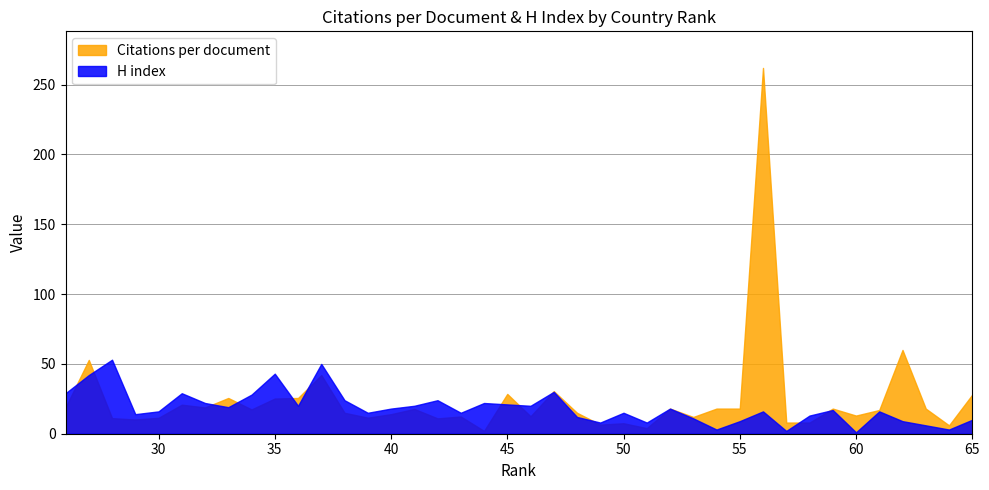

Which series changed the most between 2 and 19?

H index